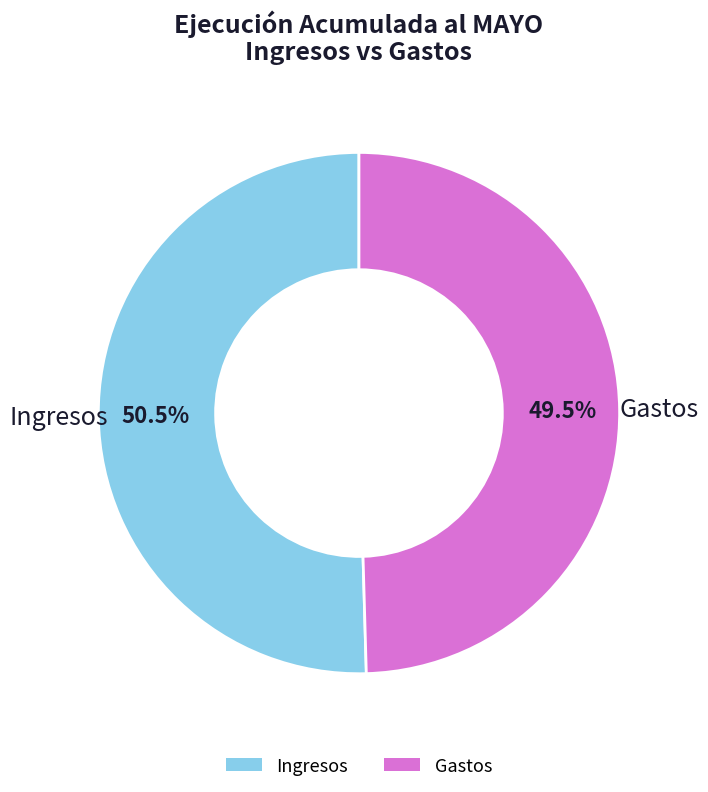

Which category has the smallest portion of the pie?

Gastos